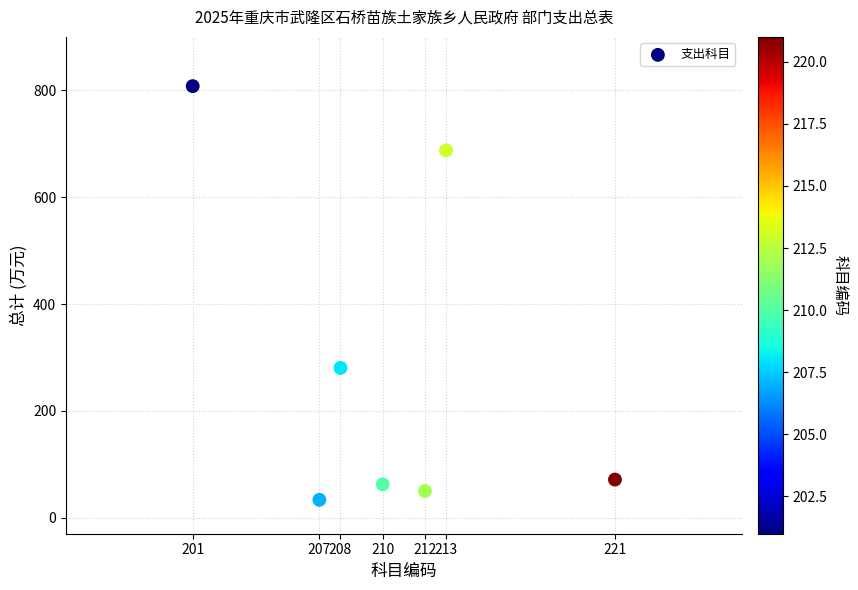

What is the average X value?

210.3